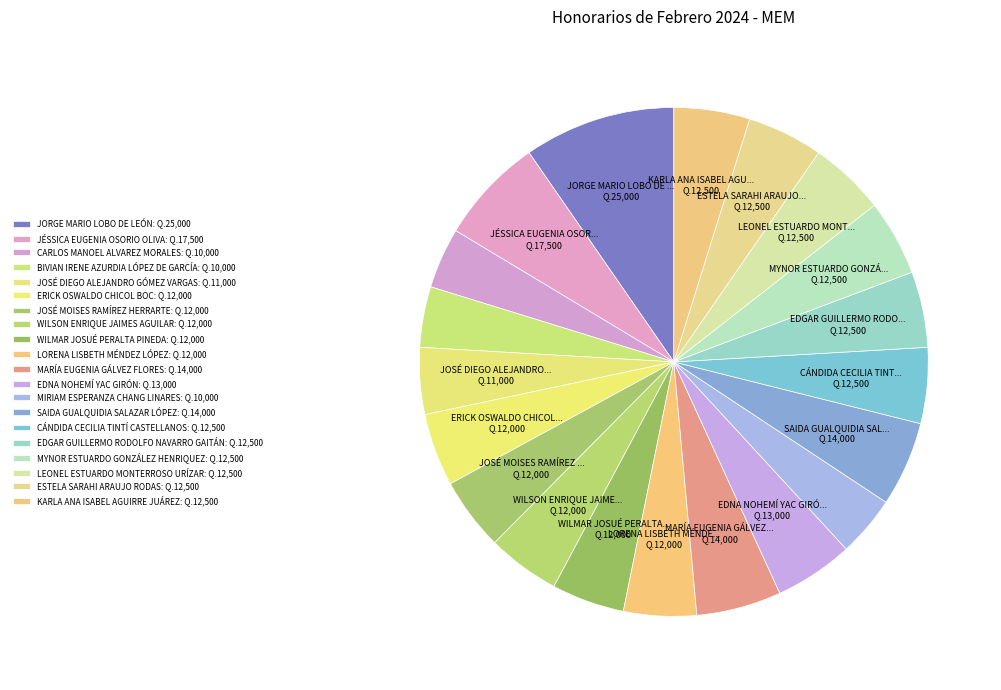

Count the number of slices in the pie.

20